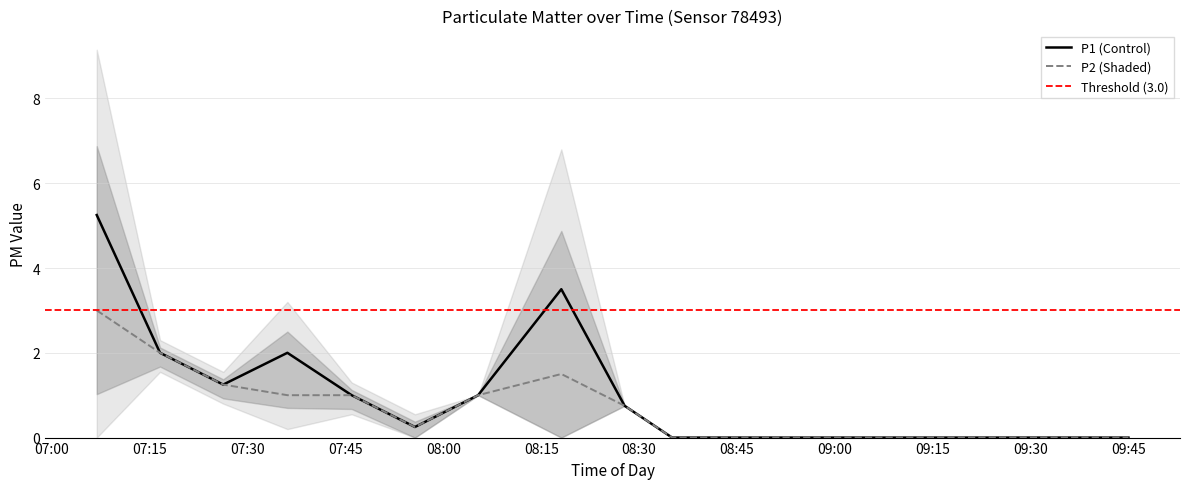

How many lines are shown in the chart?

2